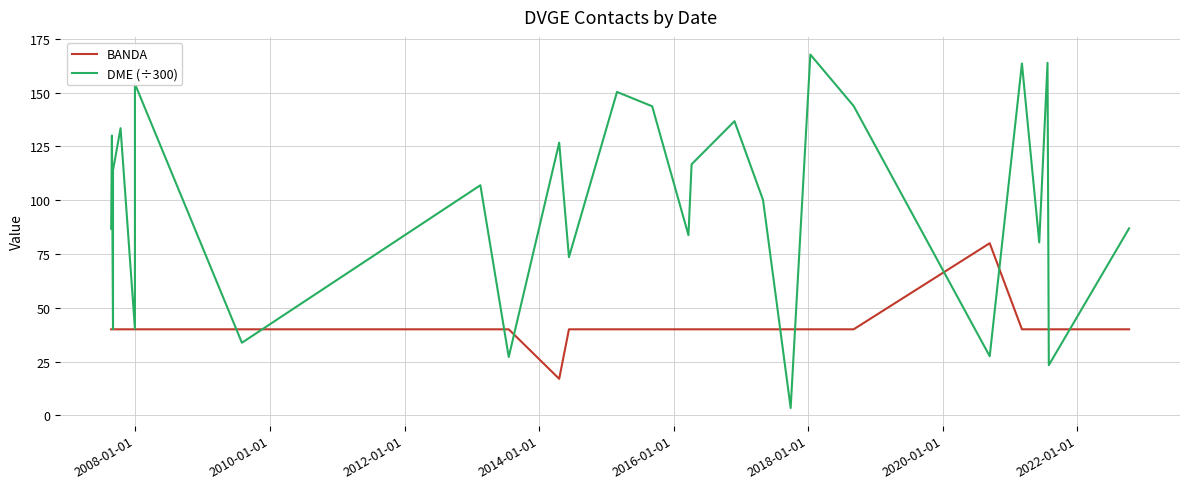

What is the minimum value shown in the chart?

3.5